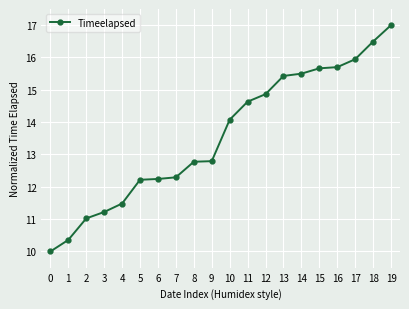

What is the difference between the maximum and minimum values?

7.0